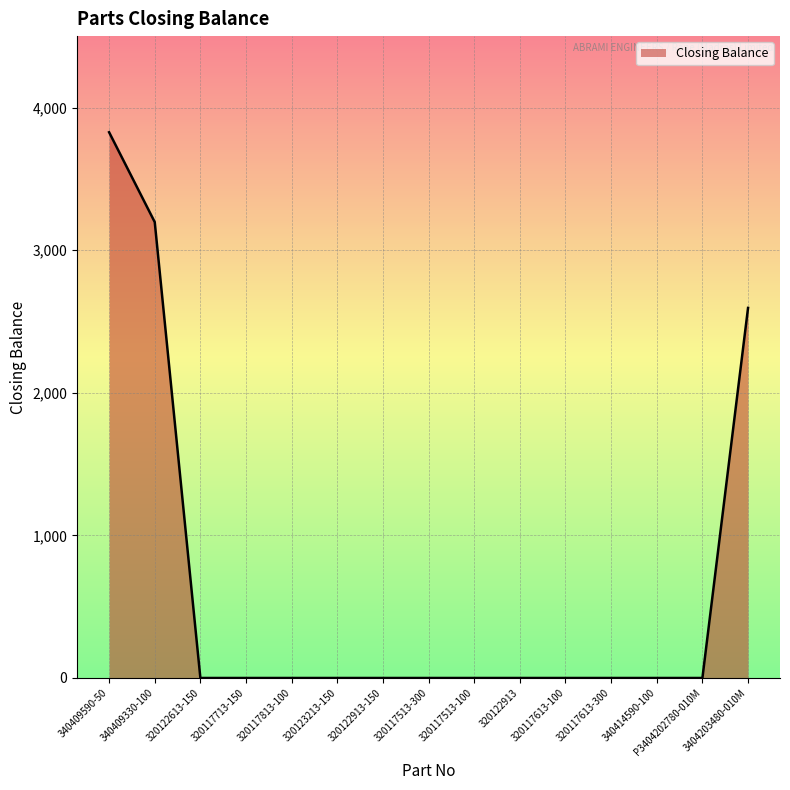

What is the maximum value shown in the chart?

3827